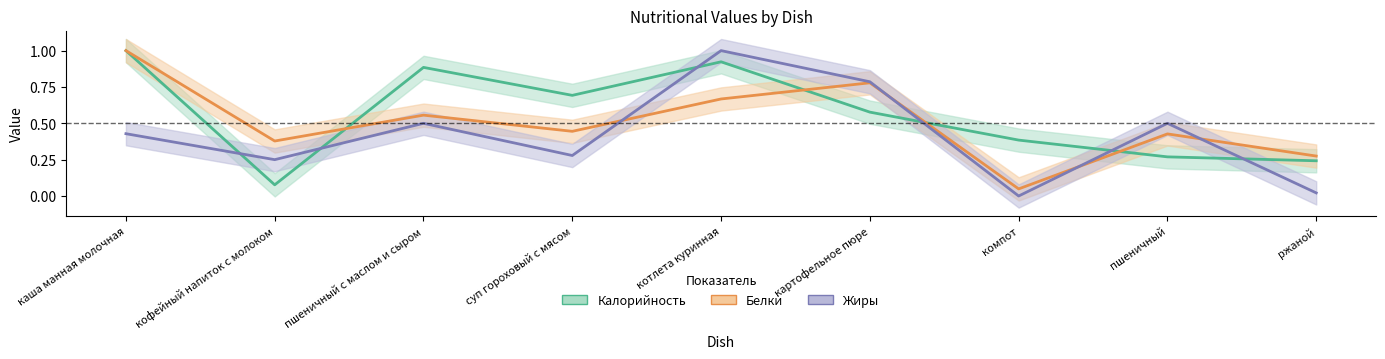

Between пшеничный с маслом и сыром and картофельное пюре, which series saw the biggest shift?

Калорийность